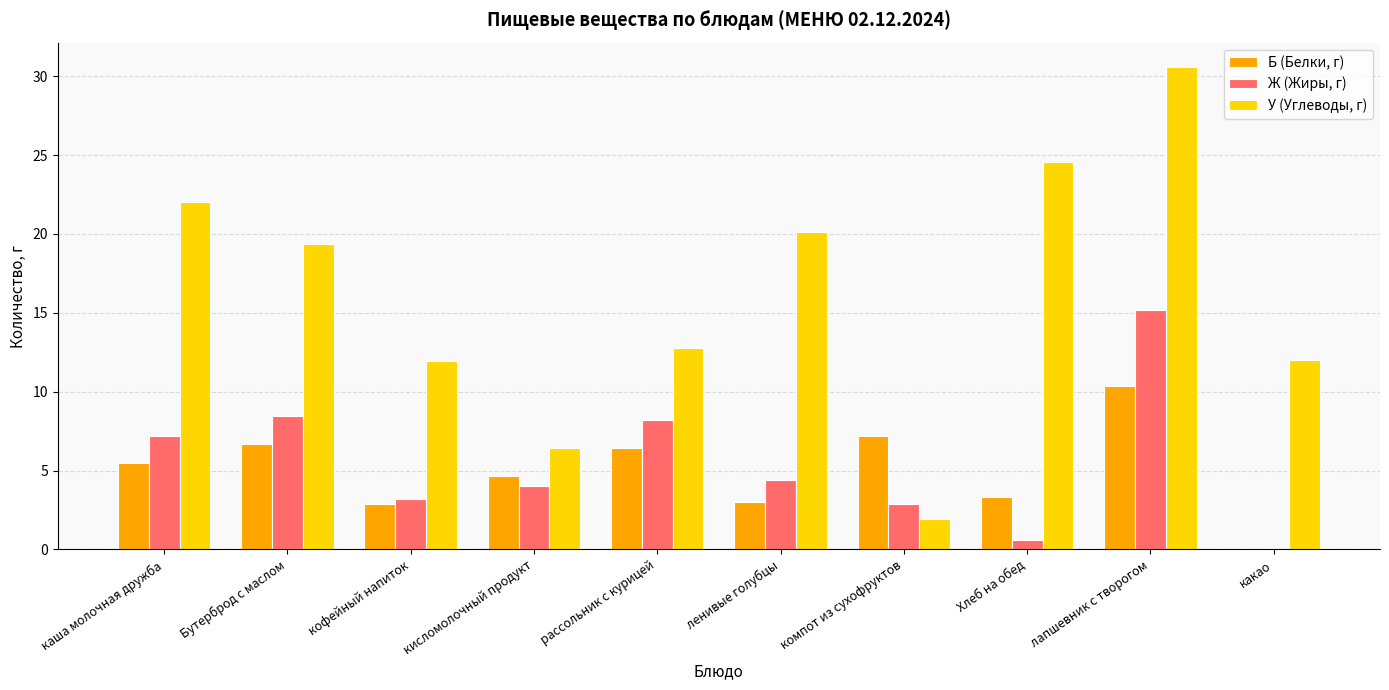

At which category is the sum across all series the highest?

лапшевник с творогом